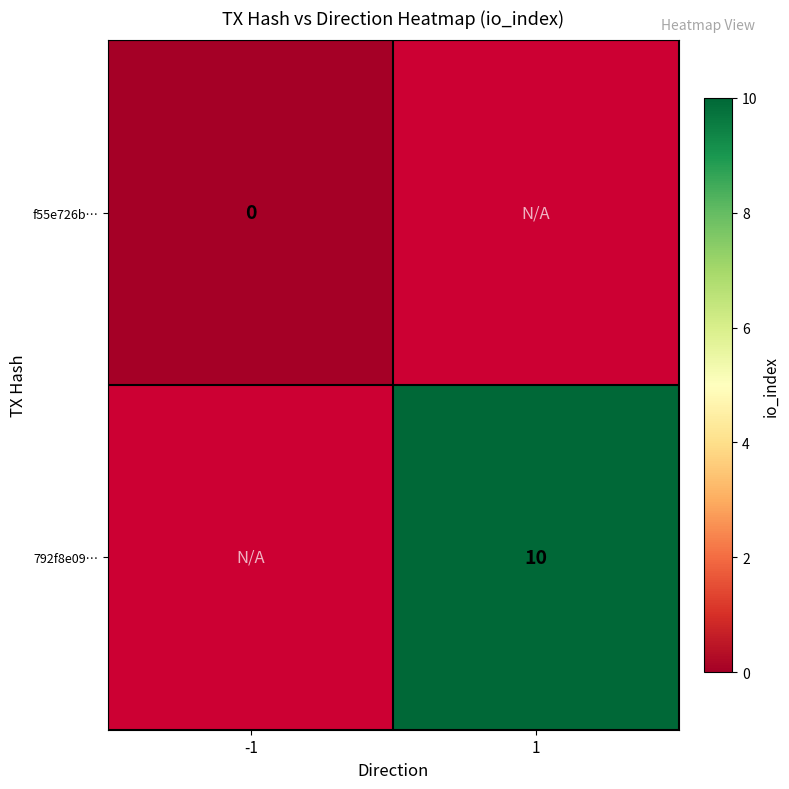

How many series are shown in this chart?

2